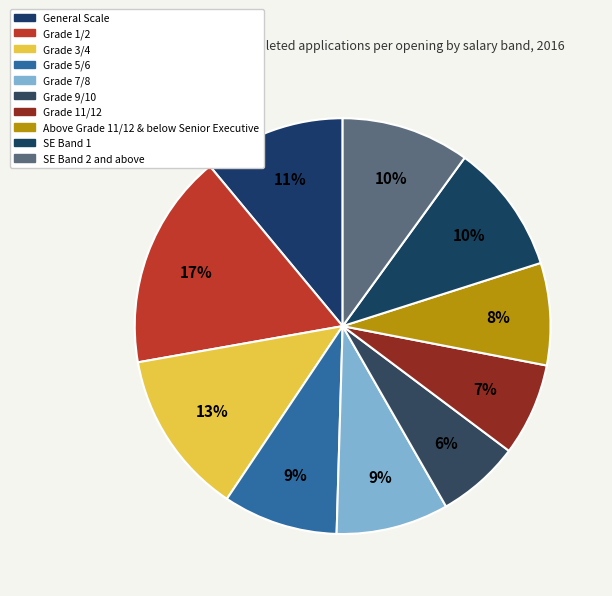

Count the number of slices in the pie.

10